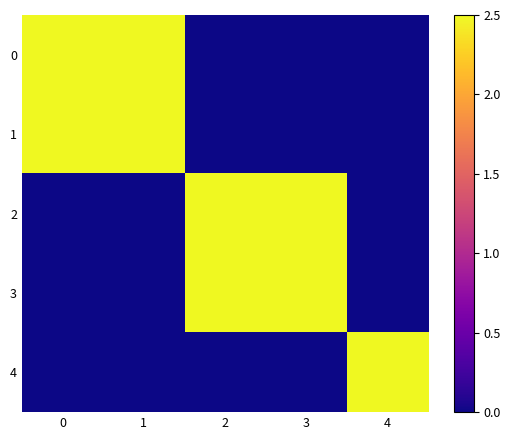

Reading left to right, extract all data points from this chart.

0: 0=2.5	1=2.5	2=0.0	3=0.0	4=0.0
1: 0=2.5	1=2.5	2=0.0	3=0.0	4=0.0
2: 0=0.0	1=0.0	2=2.5	3=2.5	4=0.0
3: 0=0.0	1=0.0	2=2.5	3=2.5	4=0.0
4: 0=0.0	1=0.0	2=0.0	3=0.0	4=2.5